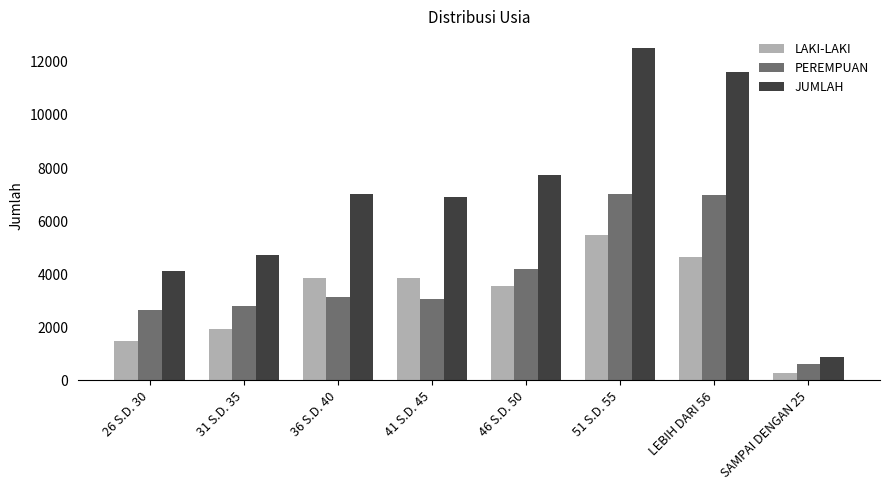

Does the chart contain stacked bars?

No